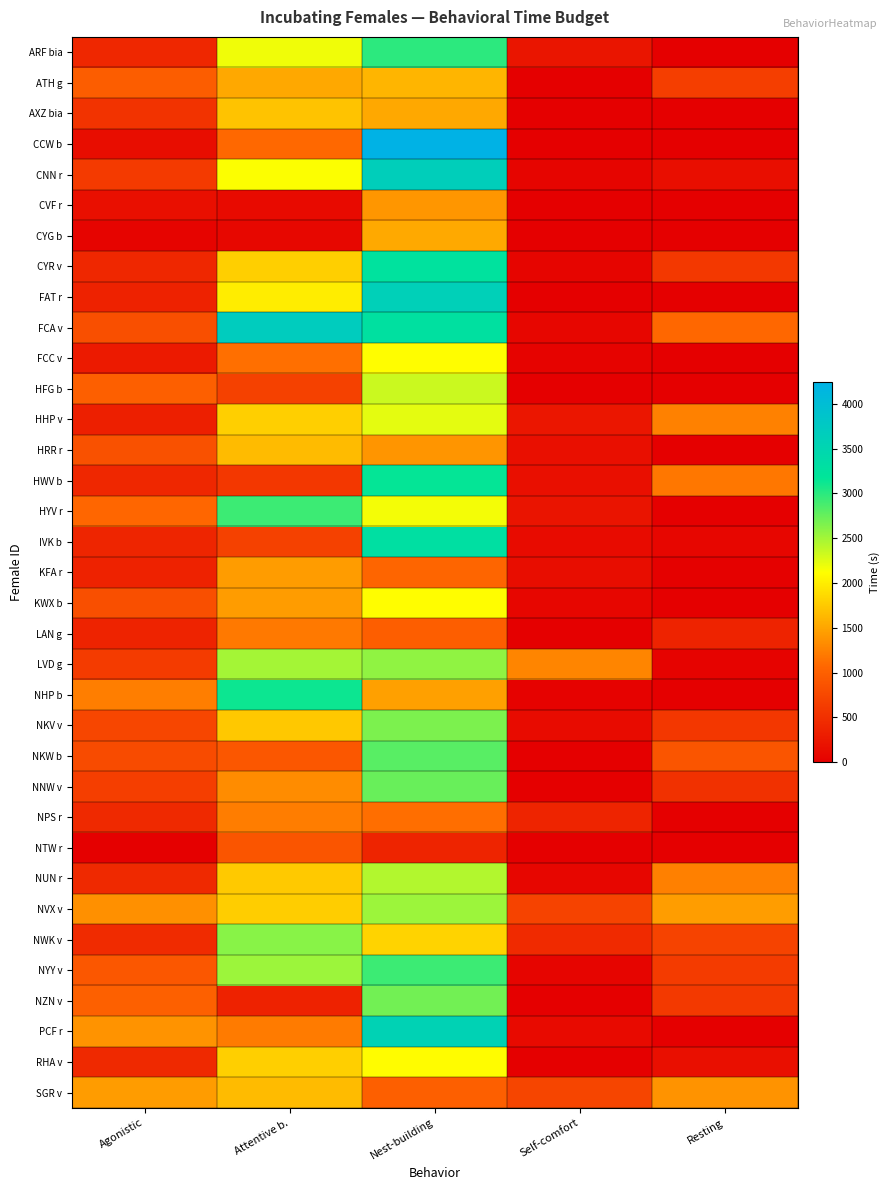

What is the maximum value shown in the chart?

4238